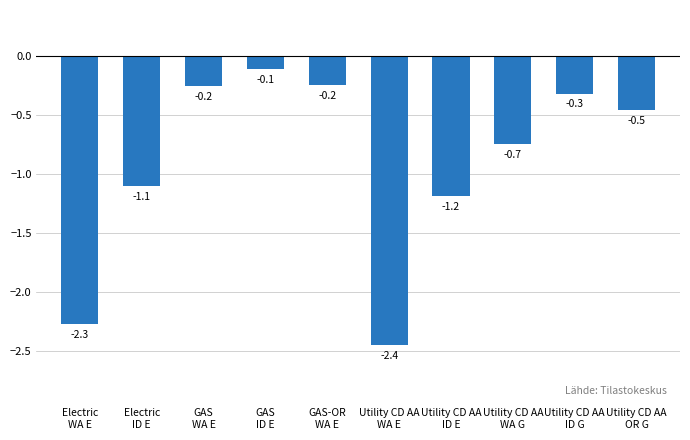

Reading left to right, extract all data points from this chart.

-2.3	-1.1	-0.2	-0.1	-0.2	-2.4	-1.2	-0.7	-0.3	-0.5